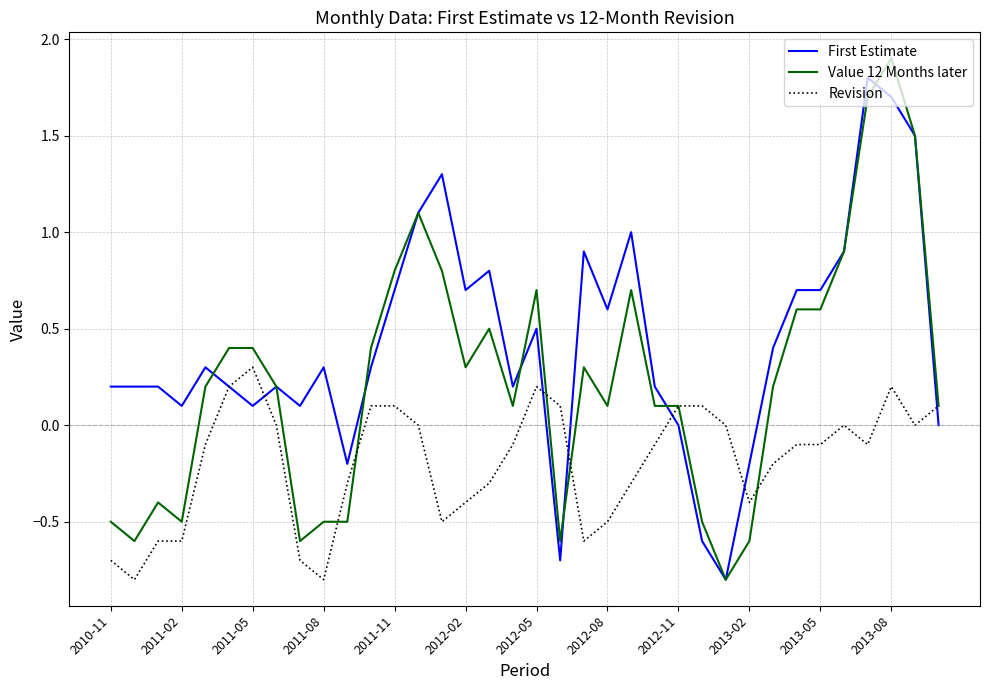

What is the minimum value shown in the chart?

-0.8